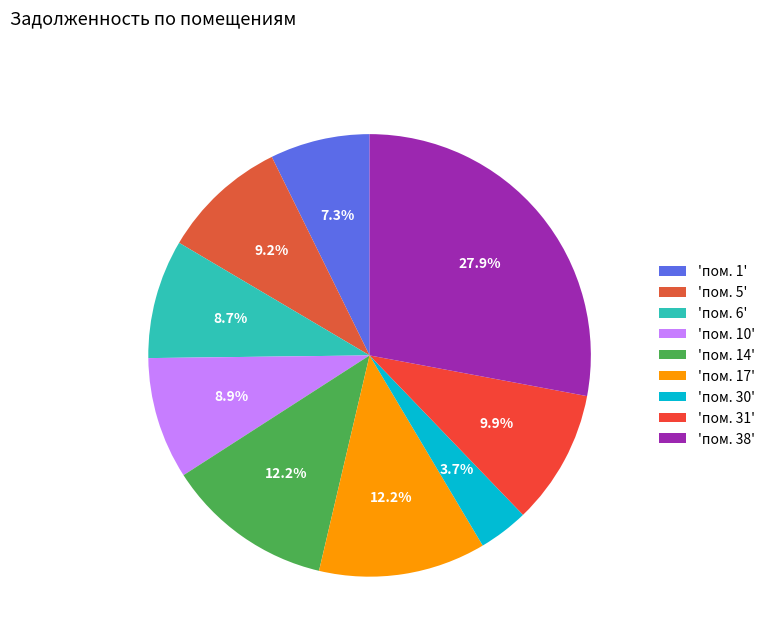

How many slices are in this pie chart?

9